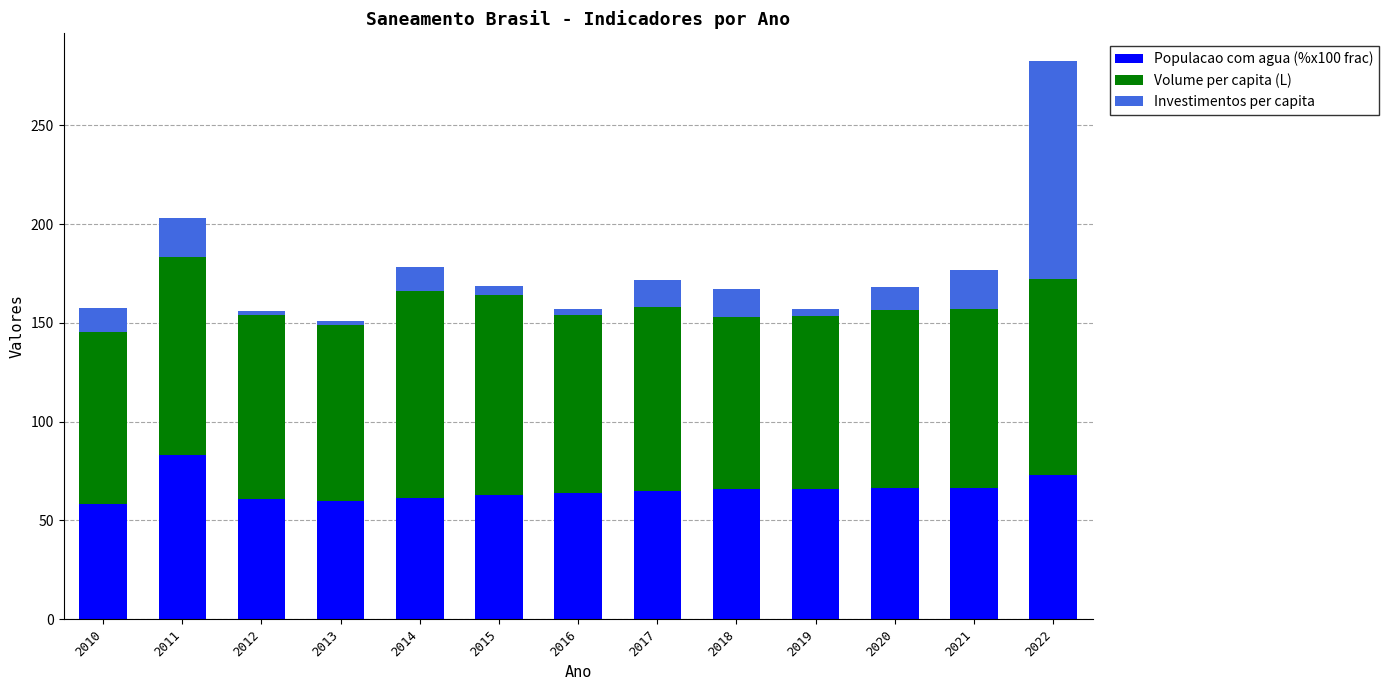

The value of Populacao com agua (%x100 frac) at 2020 is 66.2. True or false?

True